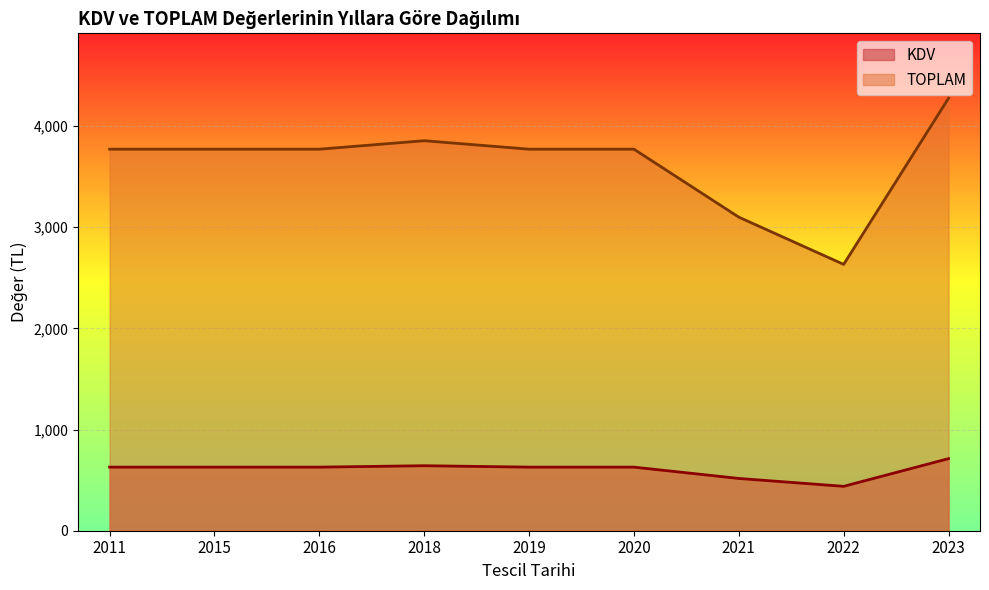

At 2023, list the series in order from smallest to largest.

KDV, TOPLAM